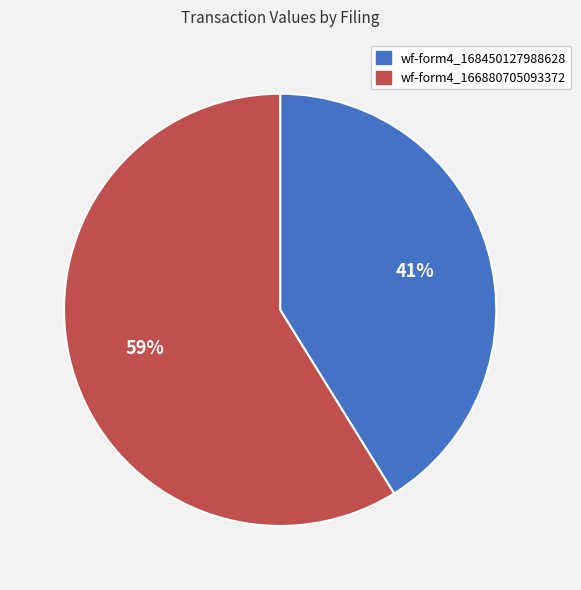

Is there any slice that represents more than half of the pie?

Yes